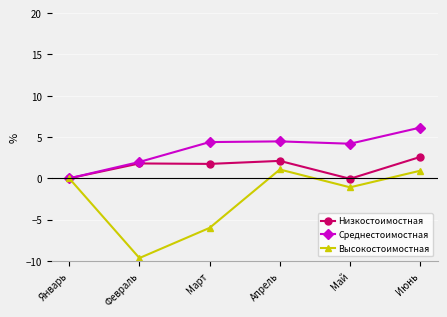

Which category has the lowest value in the Высокостоимостная series?

Февраль